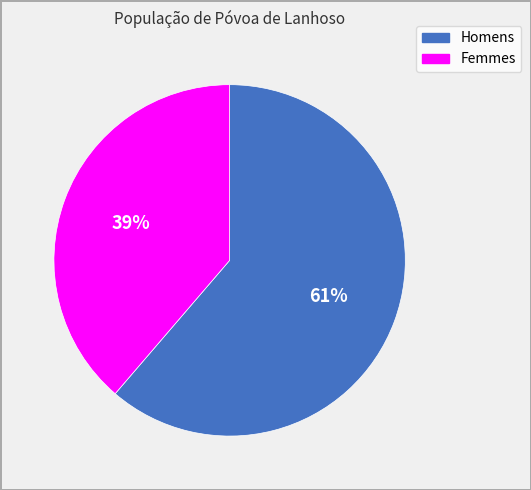

To the nearest percent, what is the average slice percentage?

50%